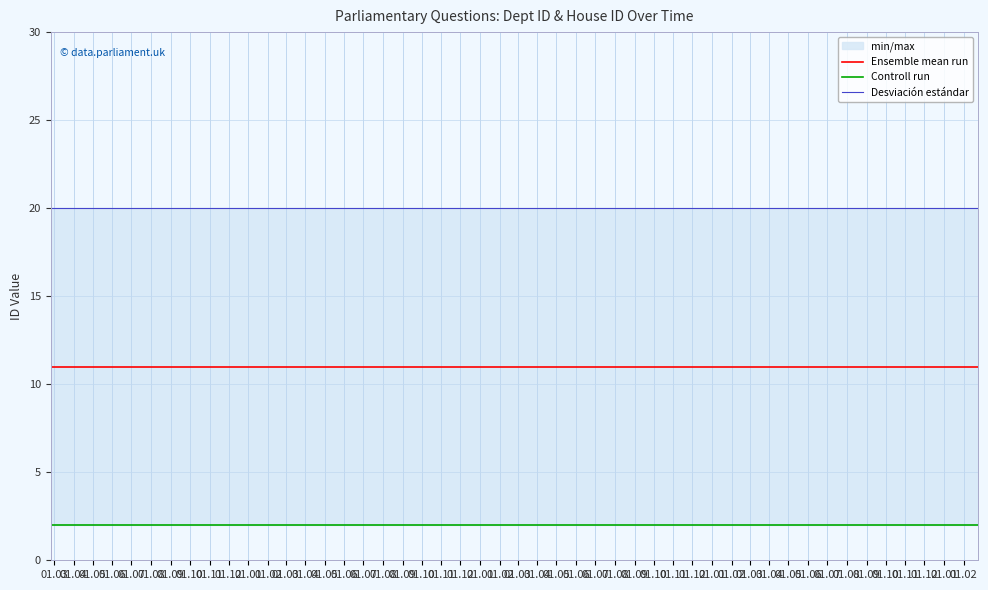

What is the spread (max minus min) of values at 01.05?

18